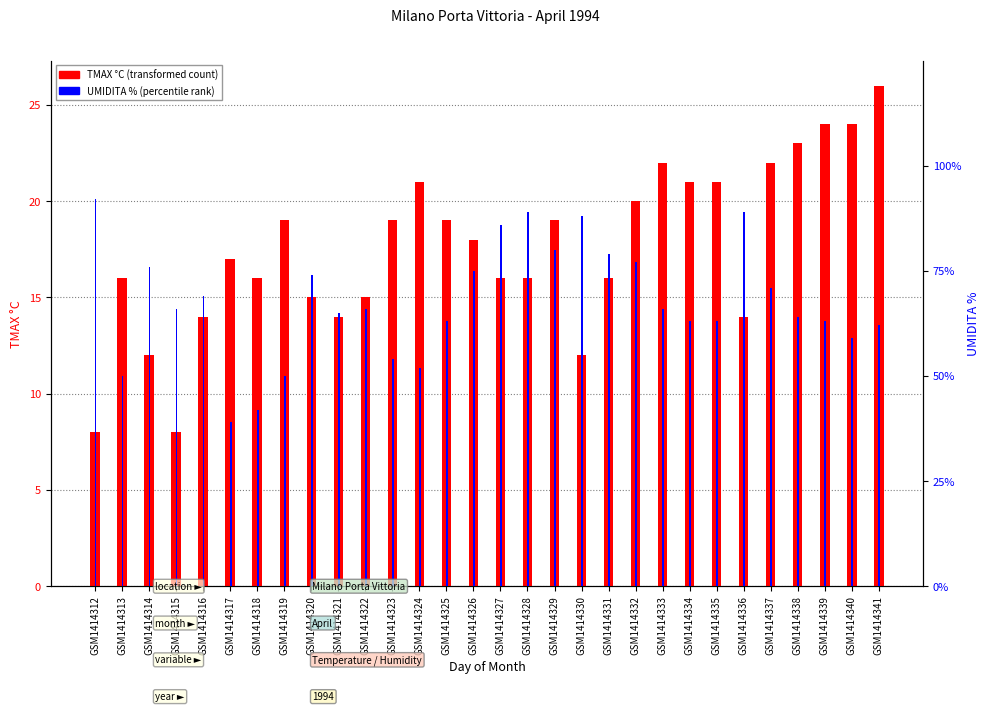

What is the maximum value shown in the chart?

92